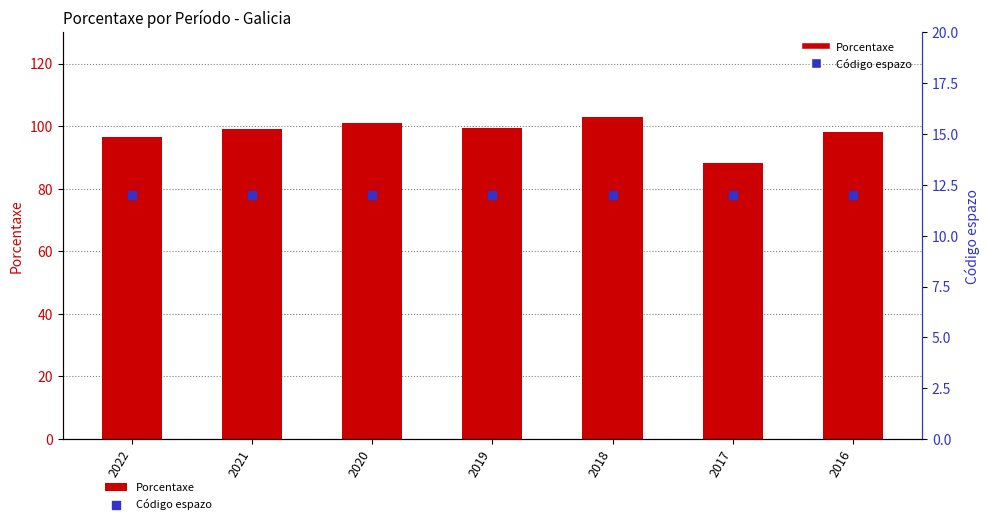

Which series contains the lowest Y value?

Código espazo